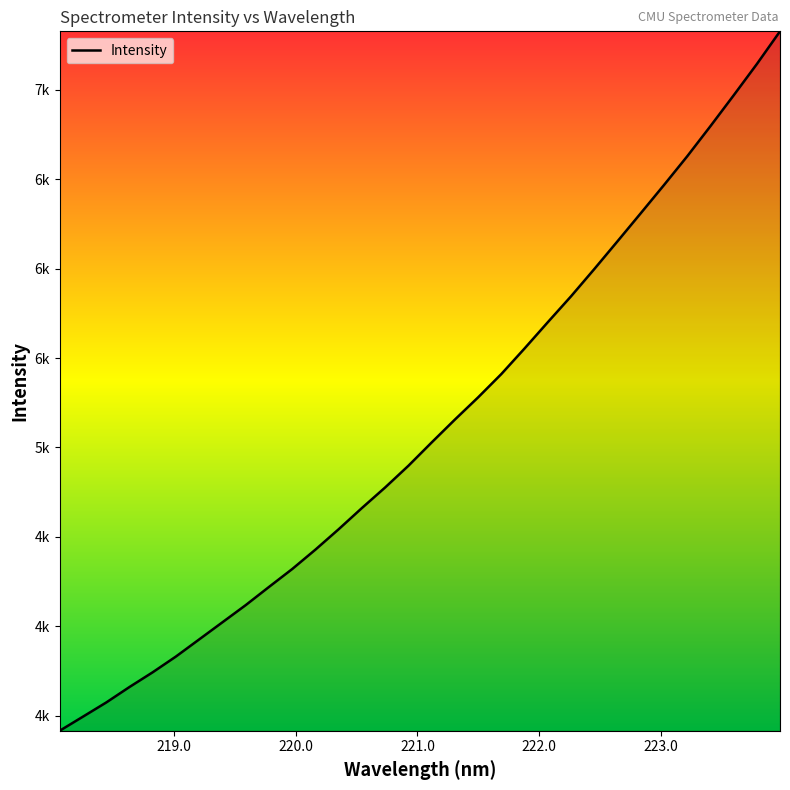

Does the chart display data point markers on the line(s)?

No